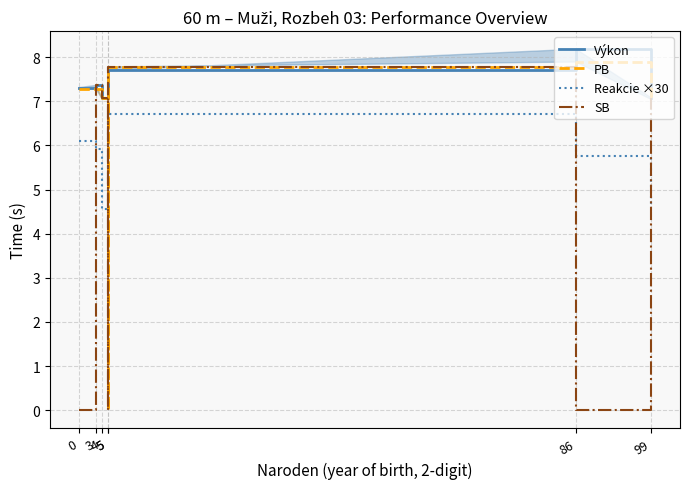

In Výkon, how many points are lower than both neighbors (excluding endpoints)?

1